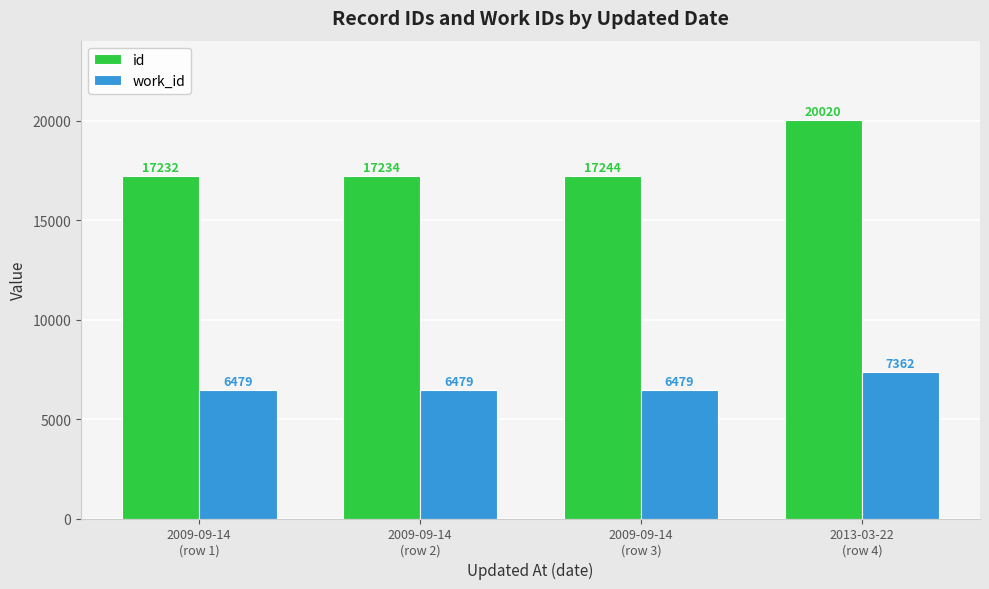

What is the value of the id bar at the 4th from the left?

20020